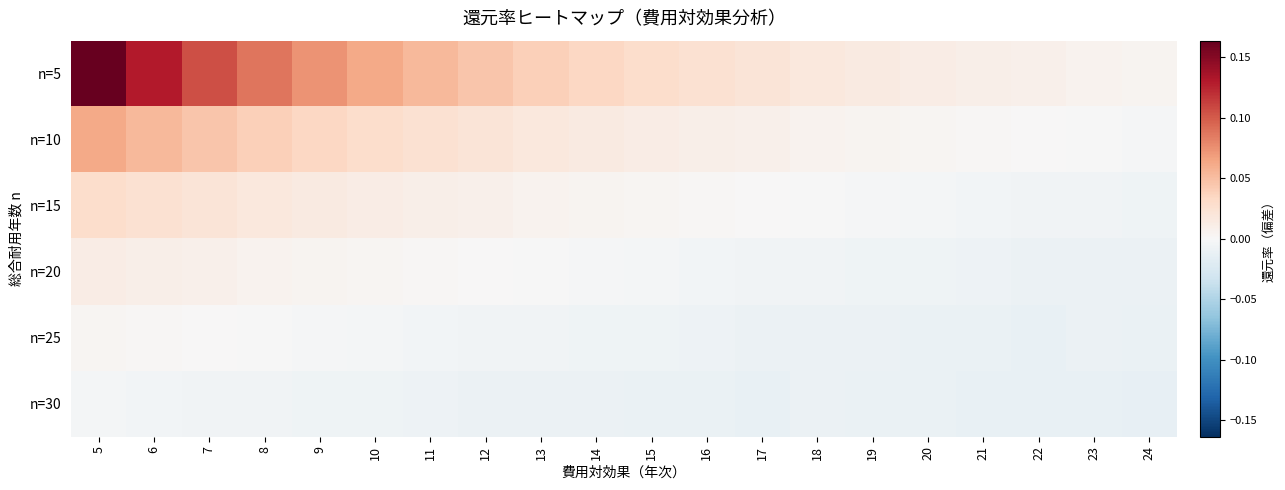

Reading left to right, extract all data points from this chart.

n=5: 5=0.2	6=0.1	7=0.1	8=0.1	9=0.1	10=0.1	11=0.1	12=0.0	13=0.0	14=0.0	15=0.0	16=0.0	17=0.0	18=0.0	19=0.0	20=0.0	21=0.0	22=0.0	23=0.0	24=0.0
n=10: 5=0.1	6=0.1	7=0.0	8=0.0	9=0.0	10=0.0	11=0.0	12=0.0	13=0.0	14=0.0	15=0.0	16=0.0	17=0.0	18=0.0	19=0.0	20=0.0	21=0.0	22=0.0	23=-0.0	24=-0.0
n=15: 5=0.0	6=0.0	7=0.0	8=0.0	9=0.0	10=0.0	11=0.0	12=0.0	13=0.0	14=0.0	15=0.0	16=0.0	17=0.0	18=-0.0	19=-0.0	20=-0.0	21=-0.0	22=-0.0	23=-0.0	24=-0.0
n=20: 5=0.0	6=0.0	7=0.0	8=0.0	9=0.0	10=0.0	11=0.0	12=0.0	13=-0.0	14=-0.0	15=-0.0	16=-0.0	17=-0.0	18=-0.0	19=-0.0	20=-0.0	21=-0.0	22=-0.0	23=-0.0	24=-0.0
n=25: 5=0.0	6=0.0	7=0.0	8=-0.0	9=-0.0	10=-0.0	11=-0.0	12=-0.0	13=-0.0	14=-0.0	15=-0.0	16=-0.0	17=-0.0	18=-0.0	19=-0.0	20=-0.0	21=-0.0	22=-0.0	23=-0.0	24=-0.0
n=30: 5=-0.0	6=-0.0	7=-0.0	8=-0.0	9=-0.0	10=-0.0	11=-0.0	12=-0.0	13=-0.0	14=-0.0	15=-0.0	16=-0.0	17=-0.0	18=-0.0	19=-0.0	20=-0.0	21=-0.0	22=-0.0	23=-0.0	24=-0.0